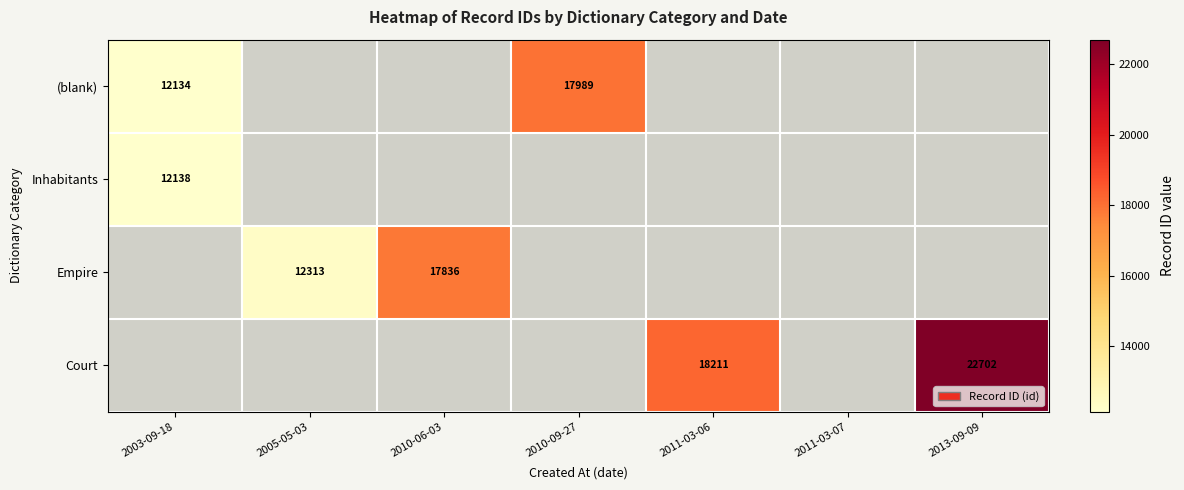

Is it true that Empire equals 26289 at 2010-06-03?

False